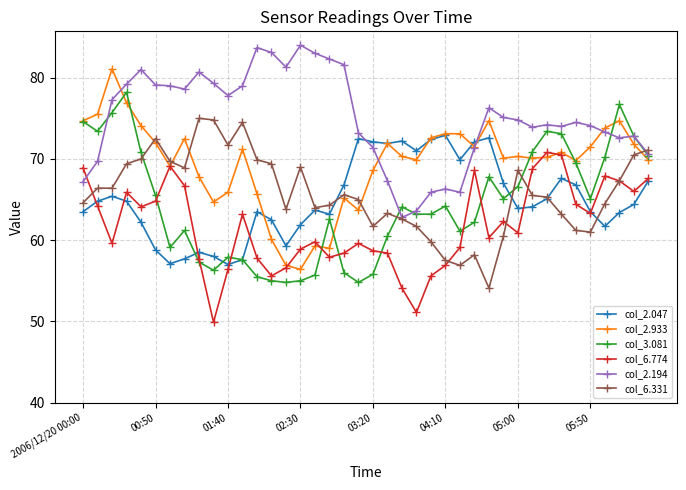

How many data points does each series have?

40